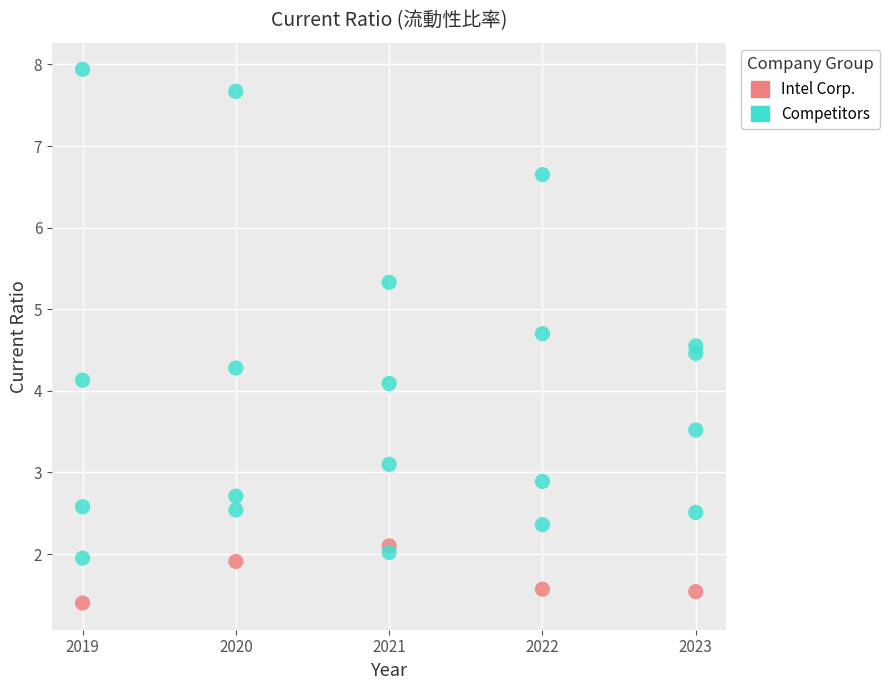

How many points are shown in the scatter plot?

25